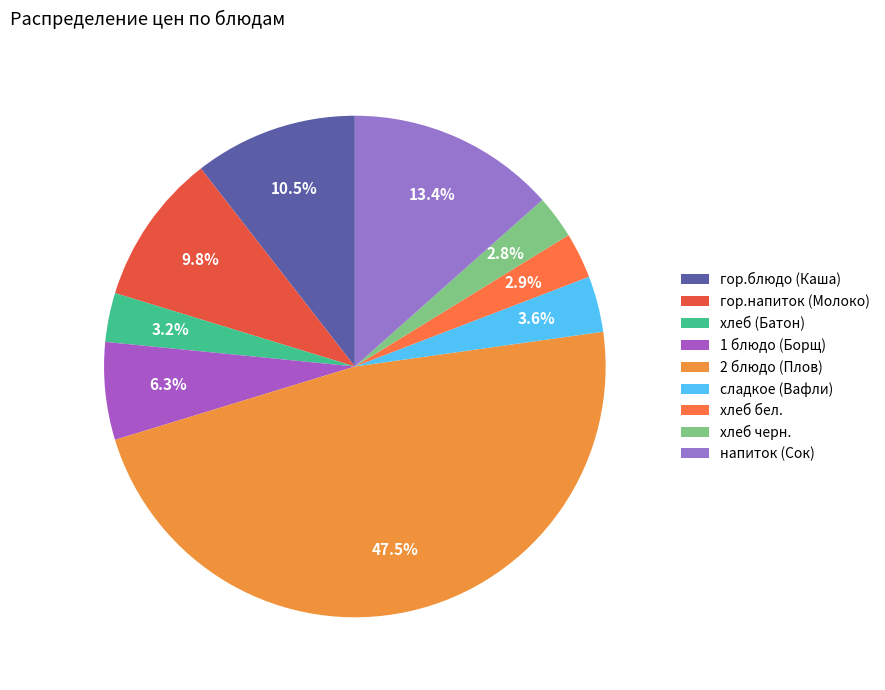

Combined, do 2 блюдо (Плов) and напиток (Сок) account for over 50%?

Yes